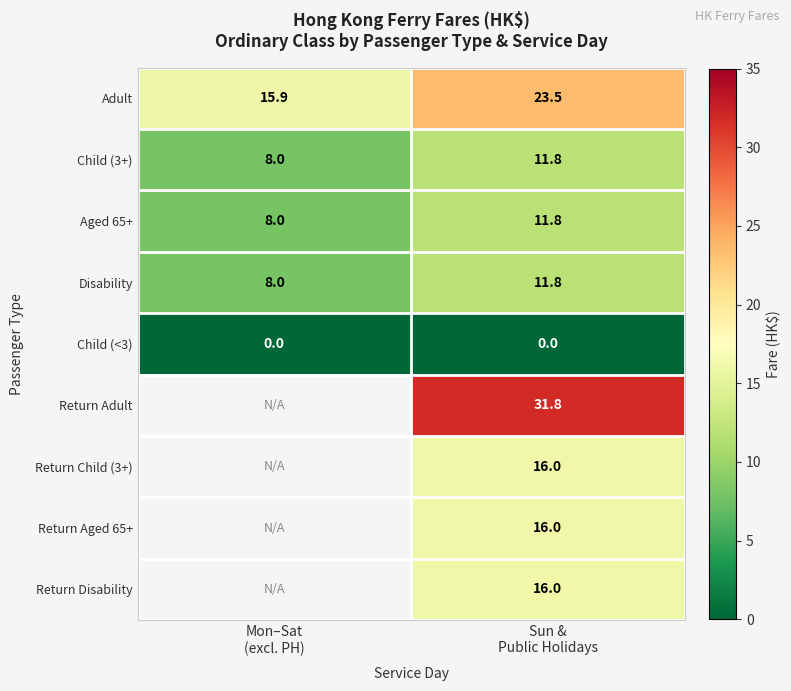

What is the difference between the maximum and minimum values in the Disability series?

3.8